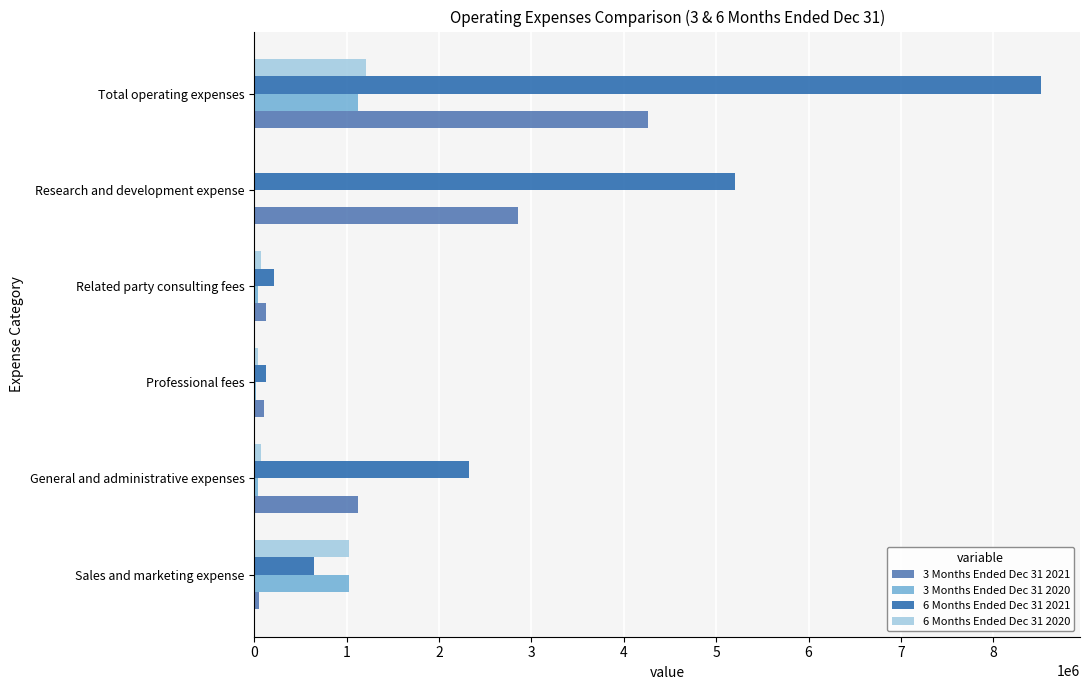

What is the maximum value shown in the chart?

8512139